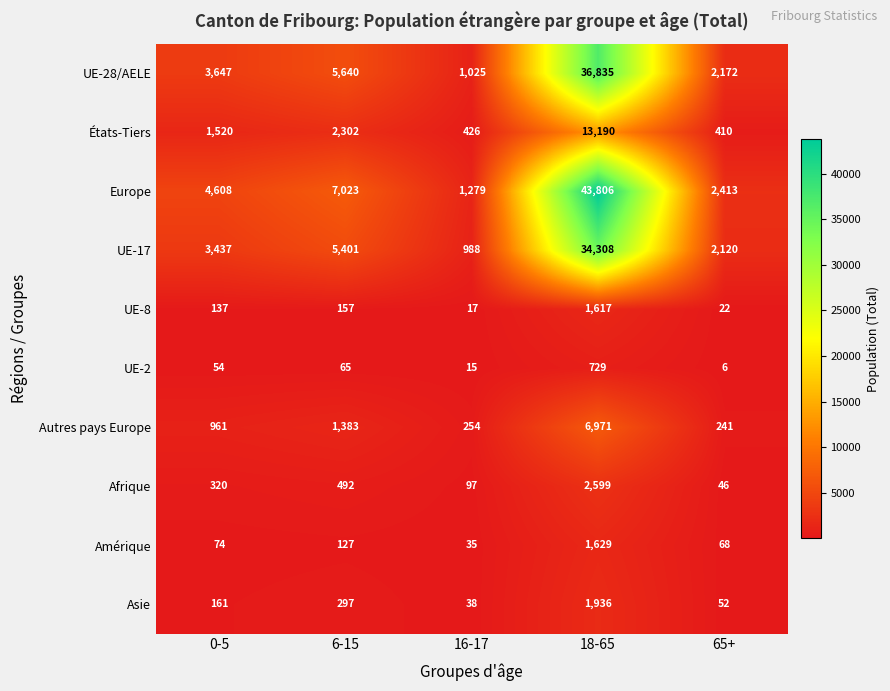

Between 0-5 and 65+, which series saw the biggest shift?

Europe